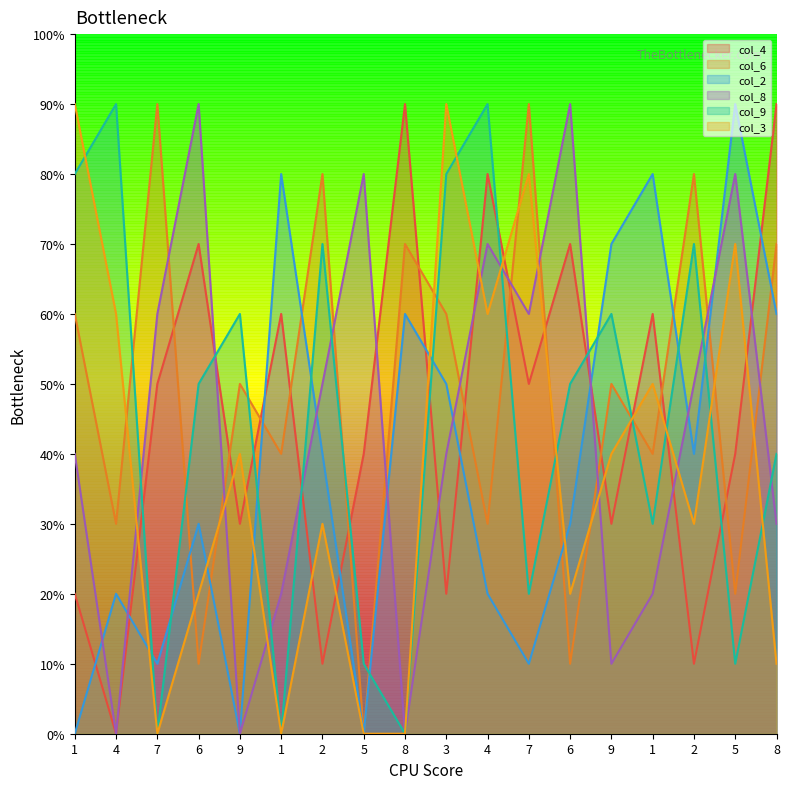

What are all the series names shown in the legend?

col_4, col_6, col_2, col_8, col_9, col_3